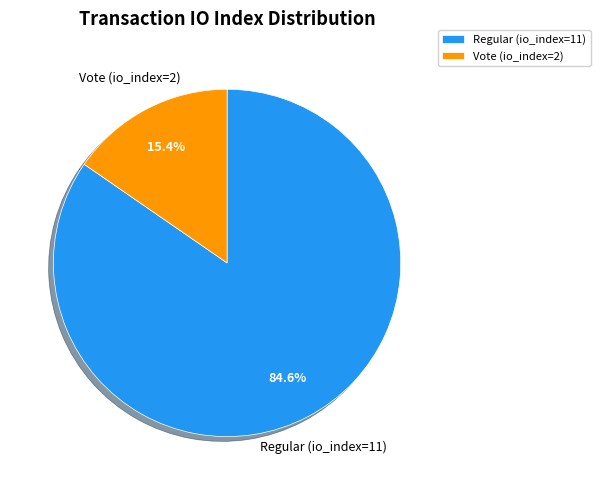

To the nearest percent, what percentage of the pie is Vote (io_index=2)?

15%